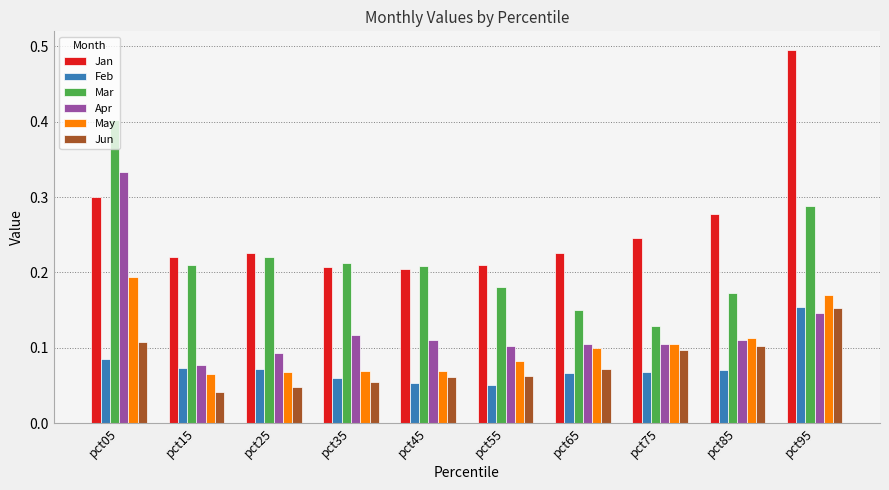

Count the Jan values in the range 0 to 1.

10